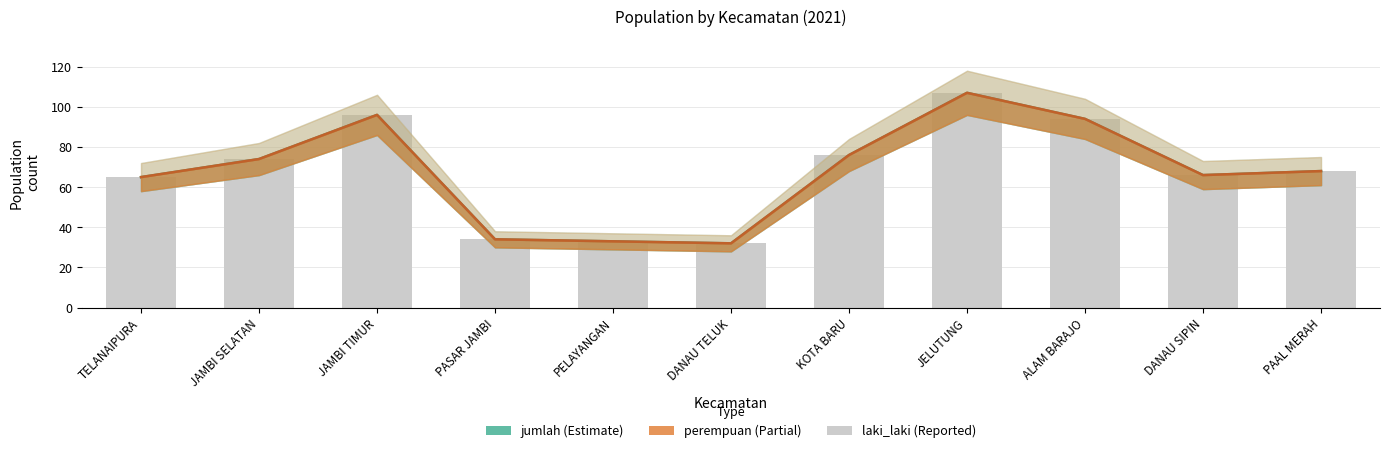

What position from the left is PASAR JAMBI?

4